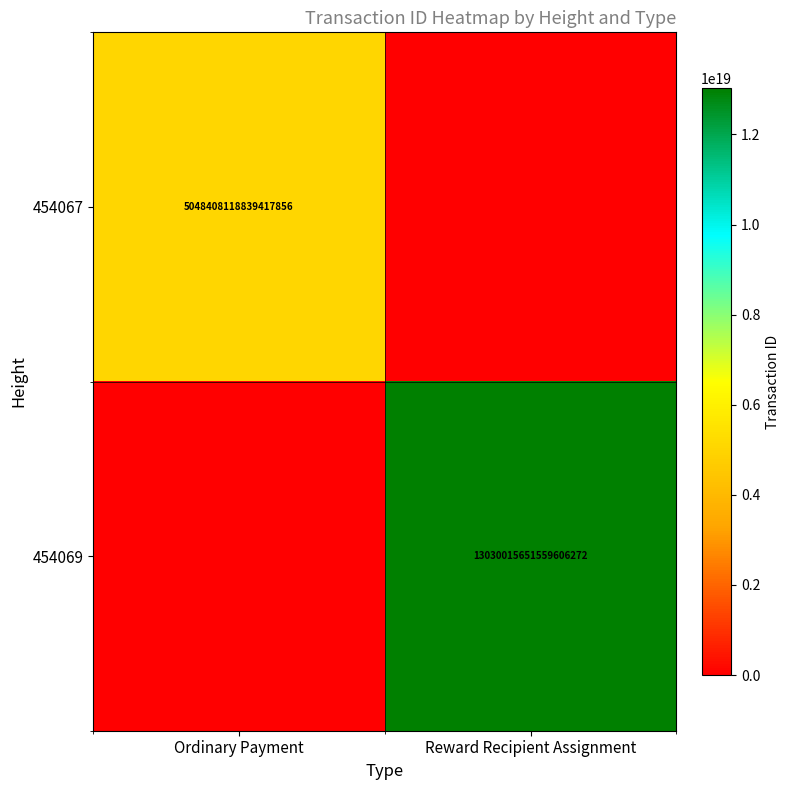

At which category is the sum across all series the highest?

Reward Recipient Assignment